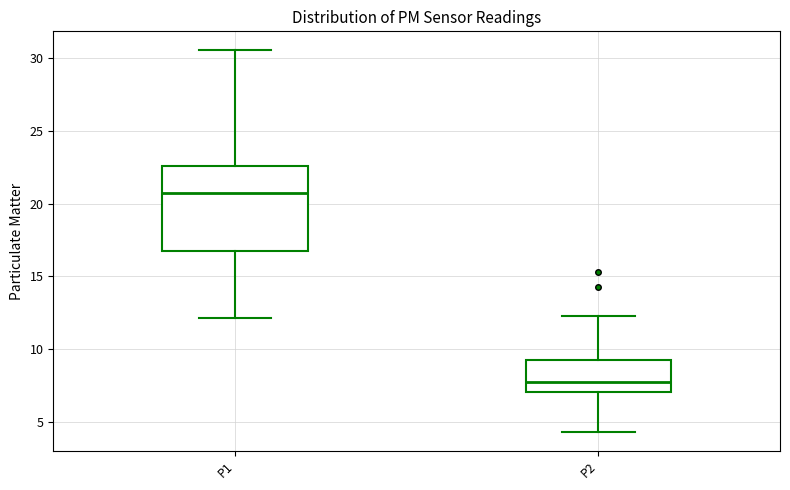

Where does the median line of the box for P2 sit on the y-axis? The values are not printed on the chart, so give them approximately, as read against the axis.

7.5